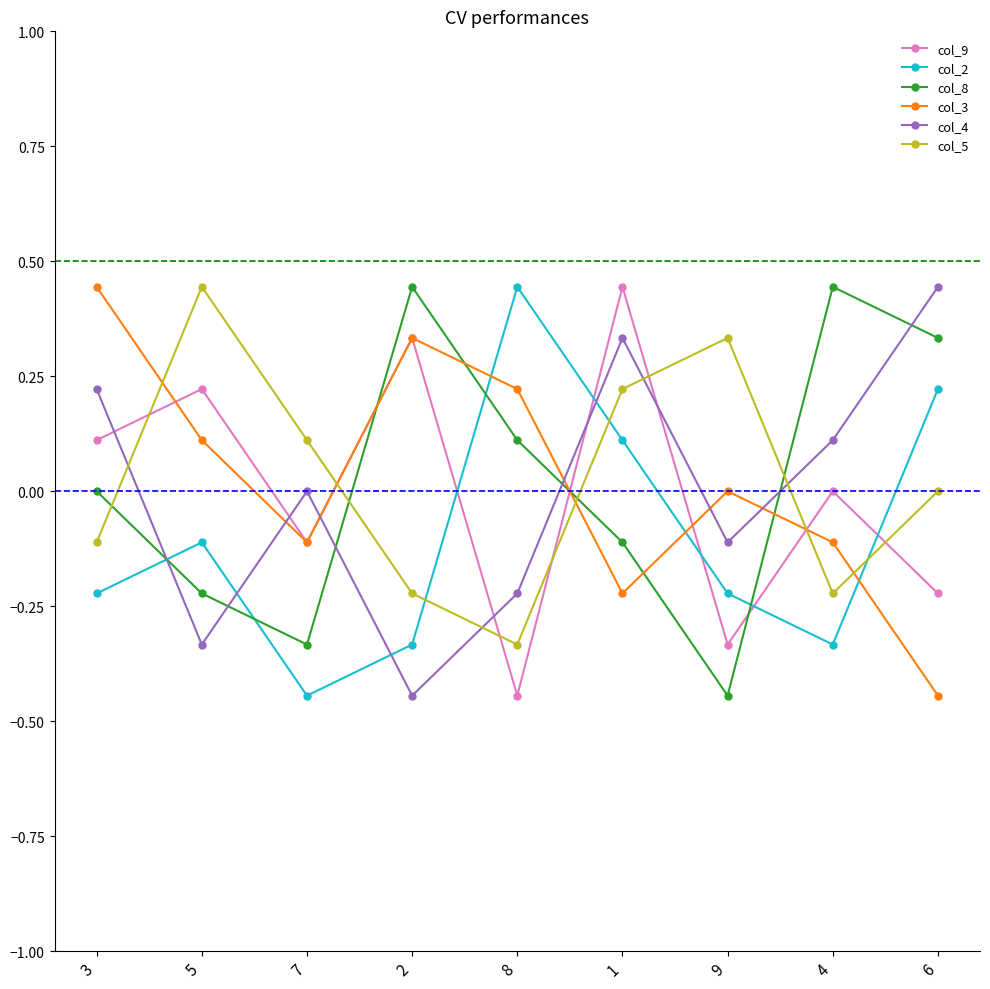

The value of col_9 at 7 is -0.1. True or false?

True